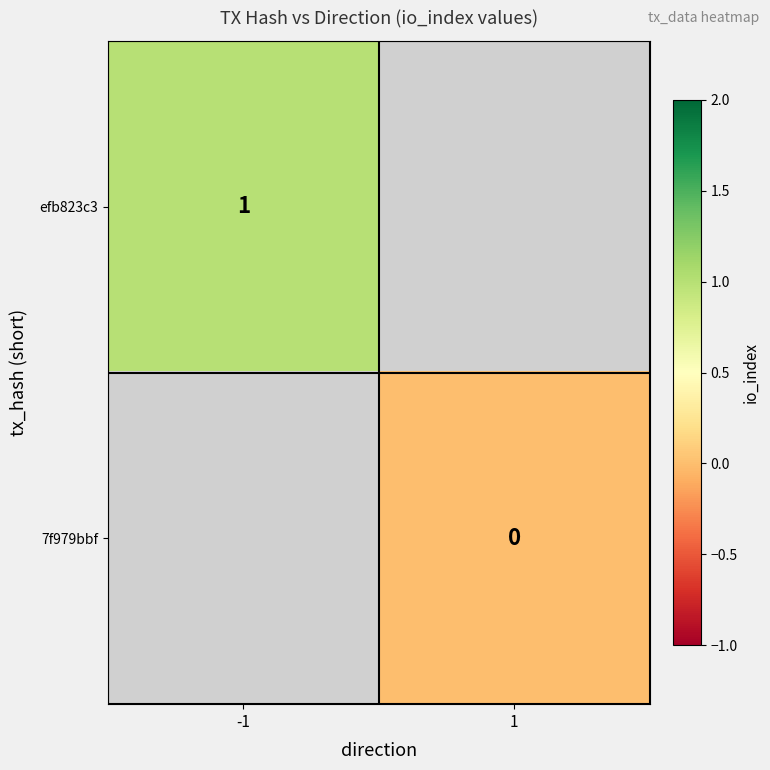

Is the value of efb823c3 at -1 greater than the value of 7f979bbf at 1?

Yes